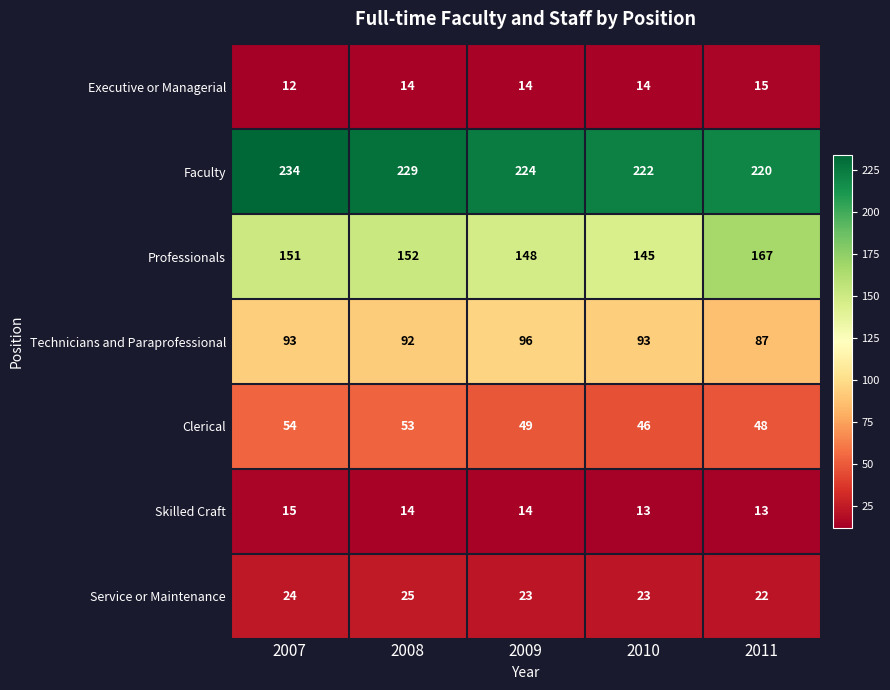

What is the maximum value for Executive or Managerial?

15